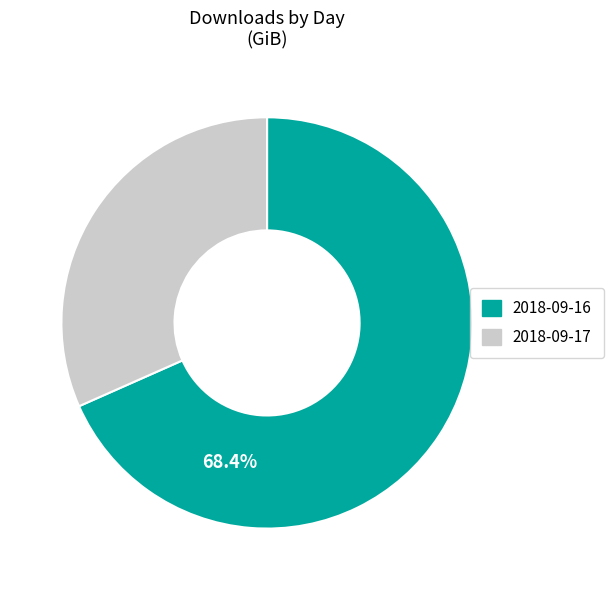

Is there any slice that represents more than half of the pie?

Yes